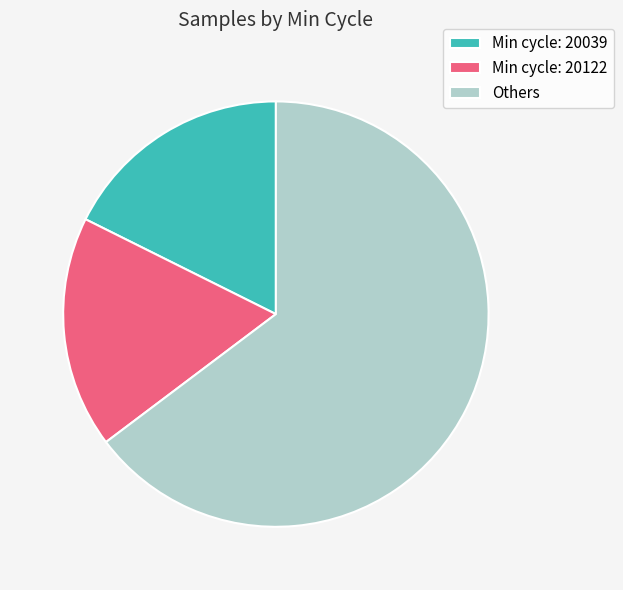

Combined, do Others and Min cycle: 20122 account for over 50%?

Yes